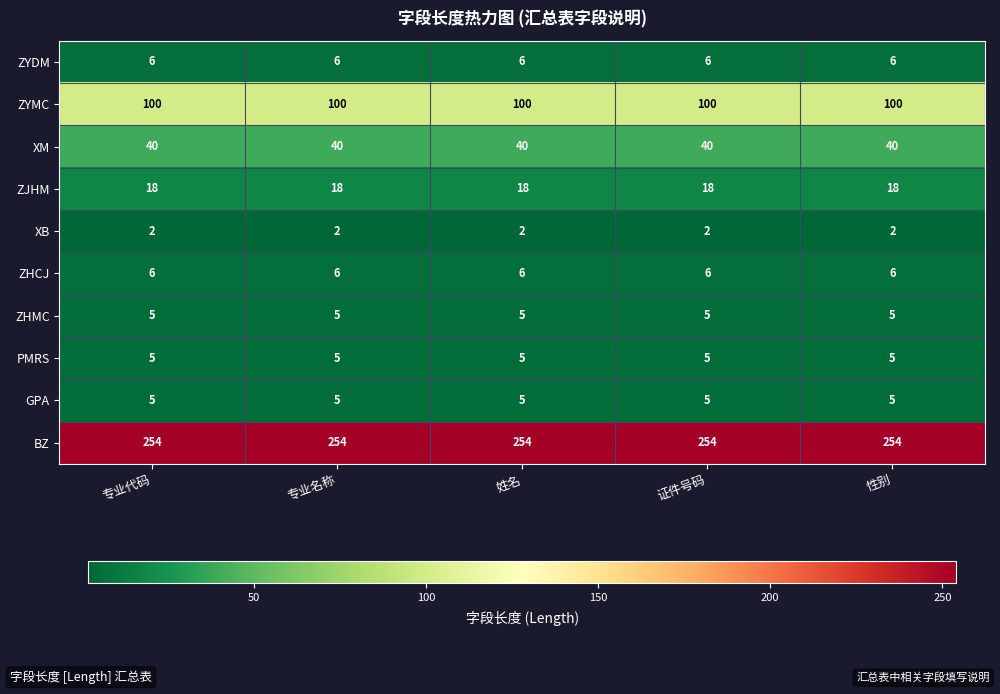

True or false: ZHCJ has a value of 6 at 专业代码.

True